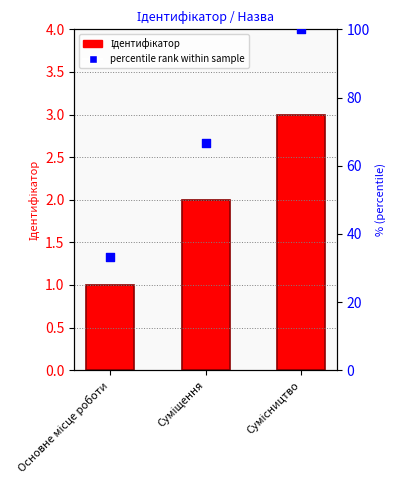

Which series reaches the minimum Y coordinate?

Ідентифікатор